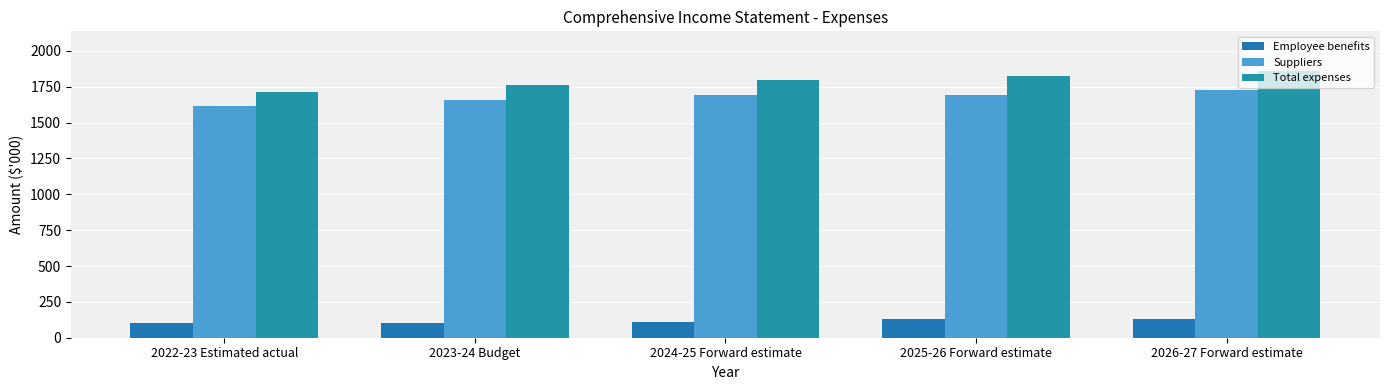

The Suppliers series shows 1692 at 2025-26 Forward estimate. True or false?

True